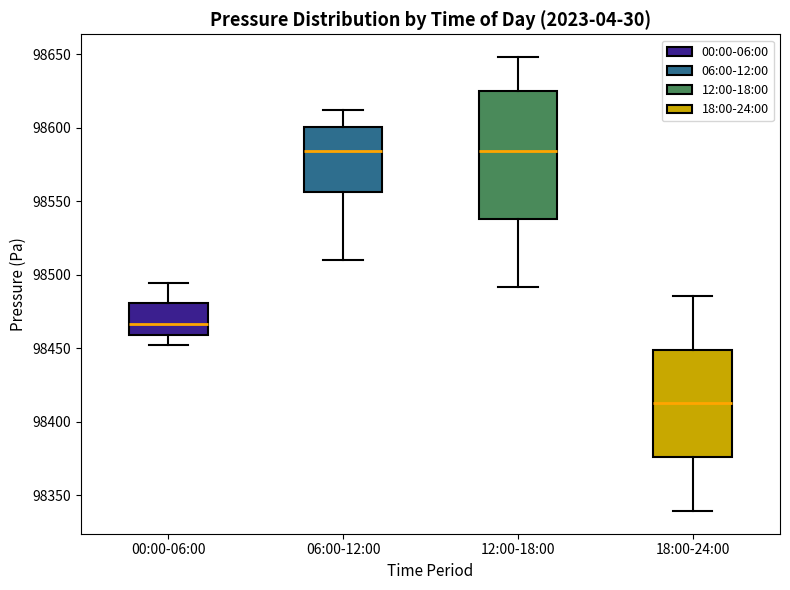

Where does the median line of the box for 18:00-24:00 sit on the y-axis? The values are not printed on the chart, so give them approximately, as read against the axis.

98410